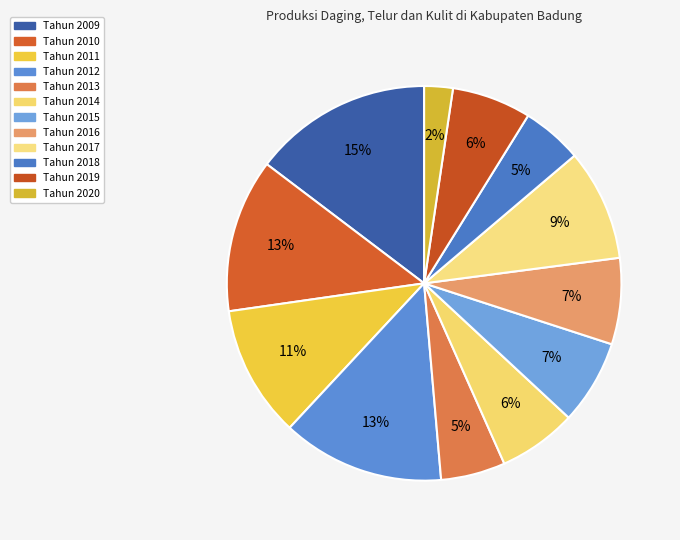

Which category has the smallest portion of the pie?

Tahun 2020